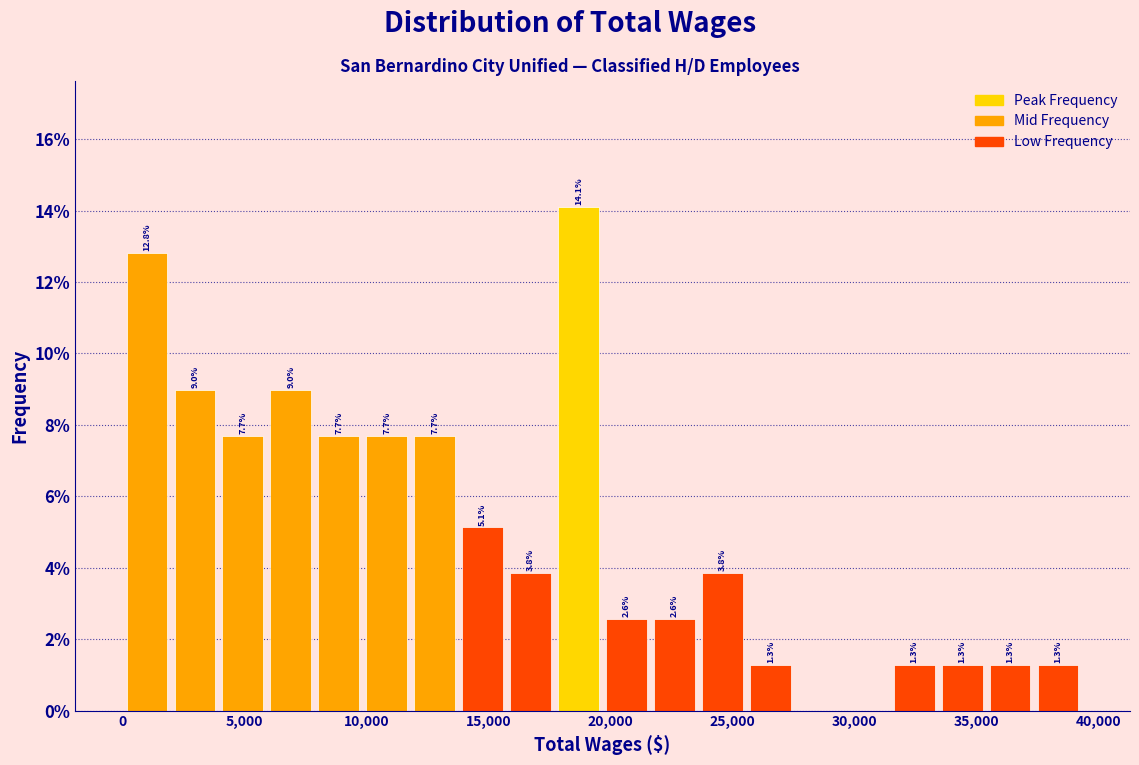

Around what value on the x-axis is the tallest bar? Give the approximate position of its centre, as read against the axis.

18500